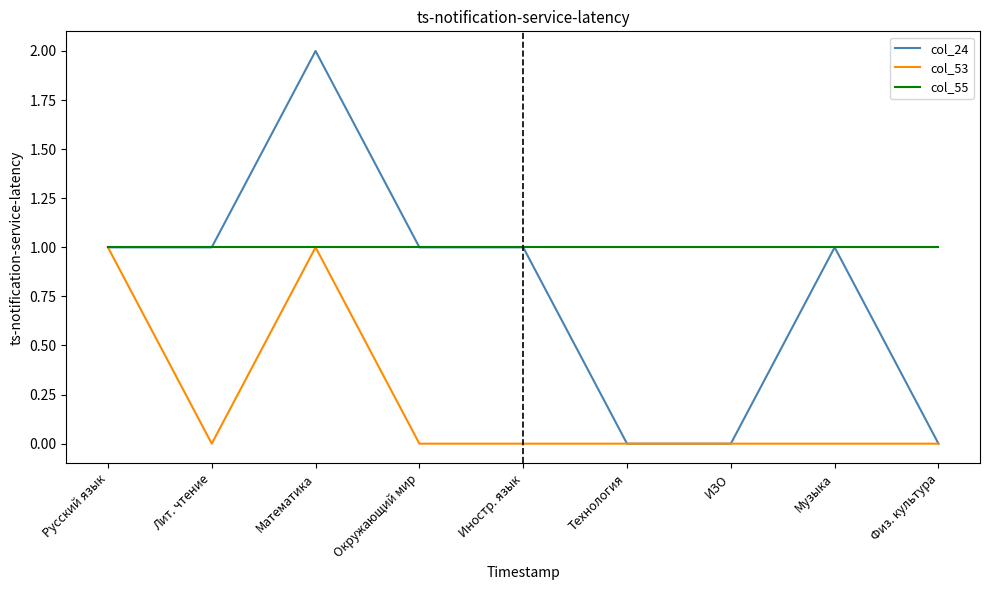

List the series in order of their overall mean, lowest first.

col_53, col_24, col_55